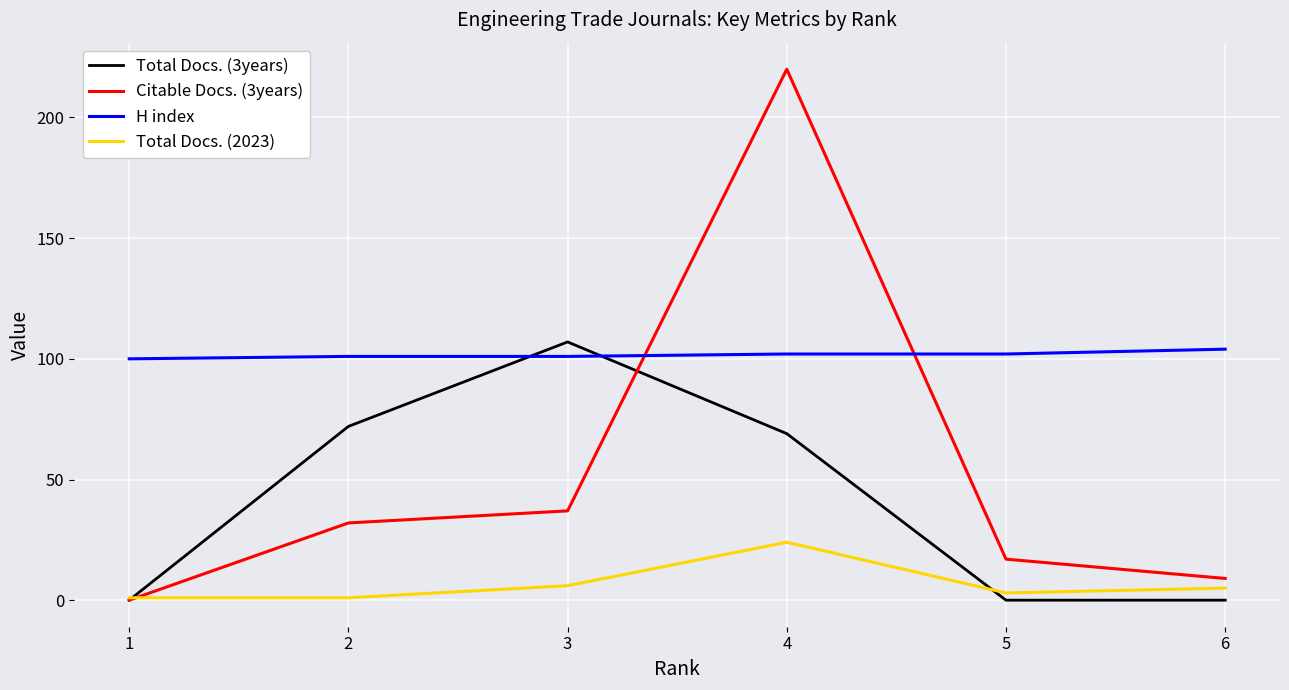

How many categories are shown in the chart?

6